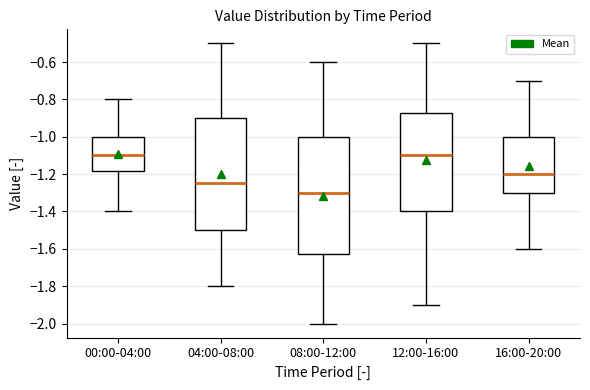

Reading left to right, read every box against the y-axis: the position of its median line, the range the box covers, and the ends of its whiskers. The values are not printed on the chart, so give them approximately, as read against the axis.

00:00-04:00: median -1.10, box -1.18 to -1.00, whiskers -1.40 to -0.80
04:00-08:00: median -1.24, box -1.50 to -0.90, whiskers -1.80 to -0.50
08:00-12:00: median -1.30, box -1.62 to -1.00, whiskers -2.00 to -0.60
12:00-16:00: median -1.10, box -1.40 to -0.88, whiskers -1.90 to -0.50
16:00-20:00: median -1.20, box -1.30 to -1.00, whiskers -1.60 to -0.70